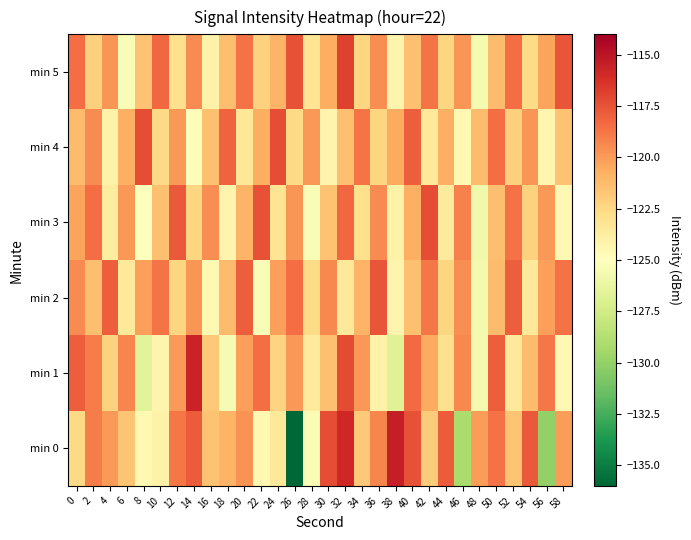

Between 26 and 10, which is larger?

10